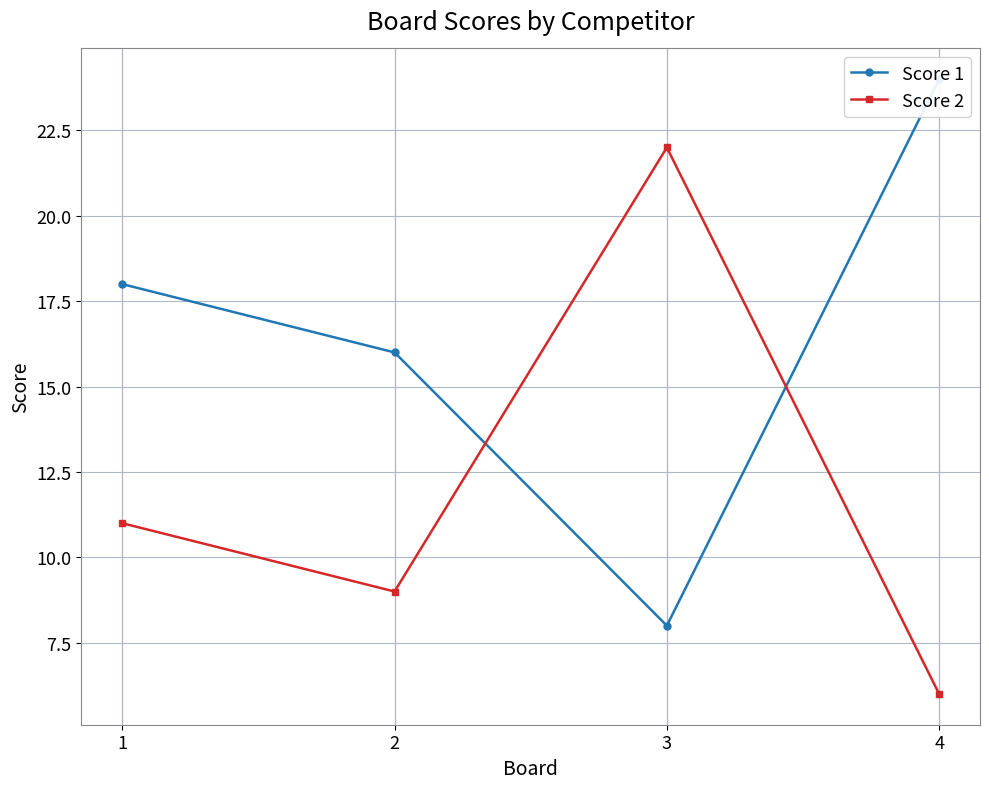

Where does the Score 1 series first go above 18?

4